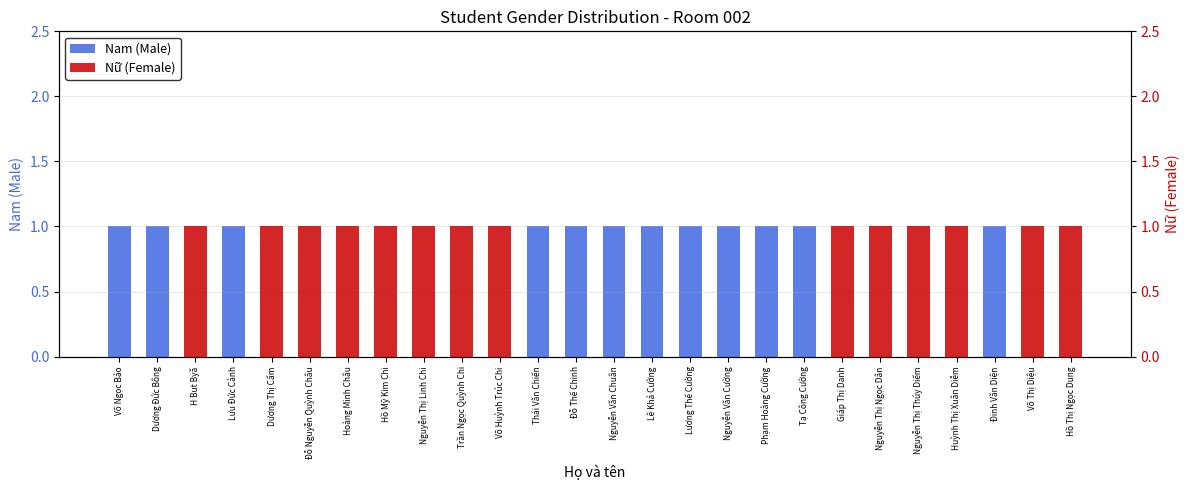

List the series in order of their overall mean, lowest first.

Nam (Male), Nữ (Female)